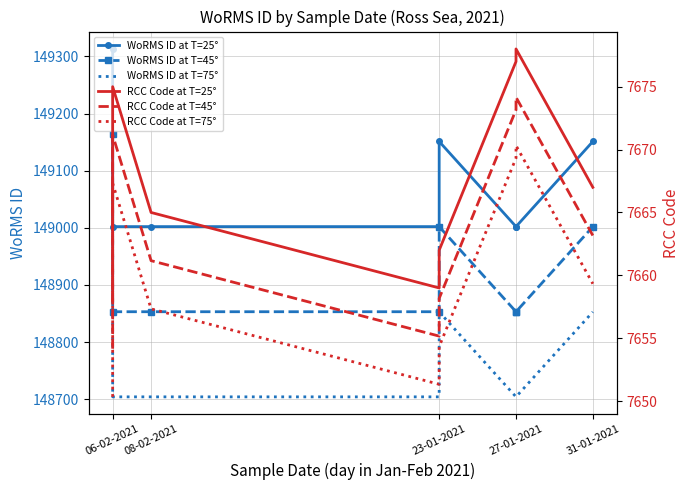

What is the difference between the maximum and minimum values in the RCC Code at T=25° series?

20.0